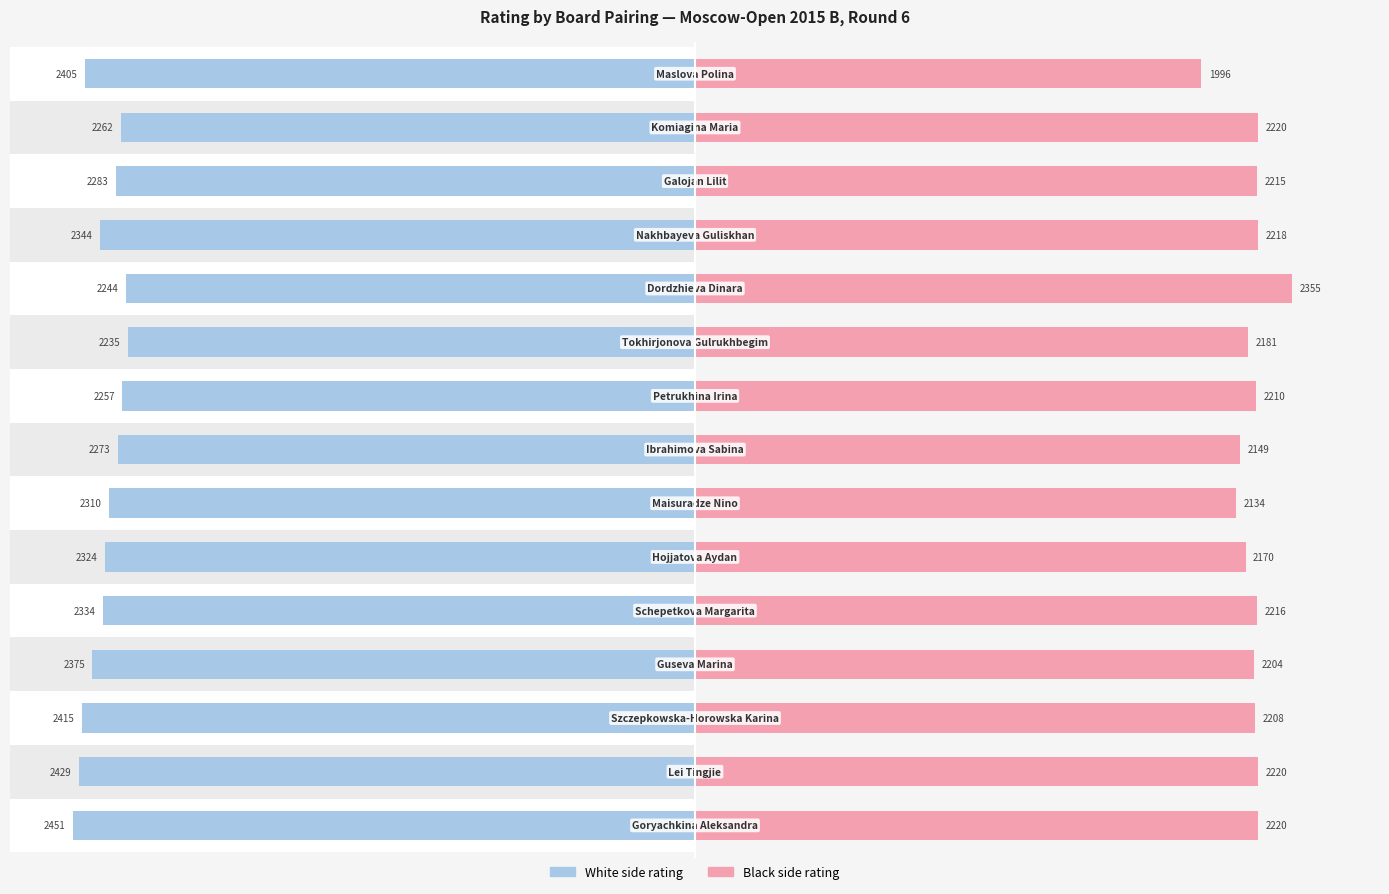

Count the number of categories in the chart.

15